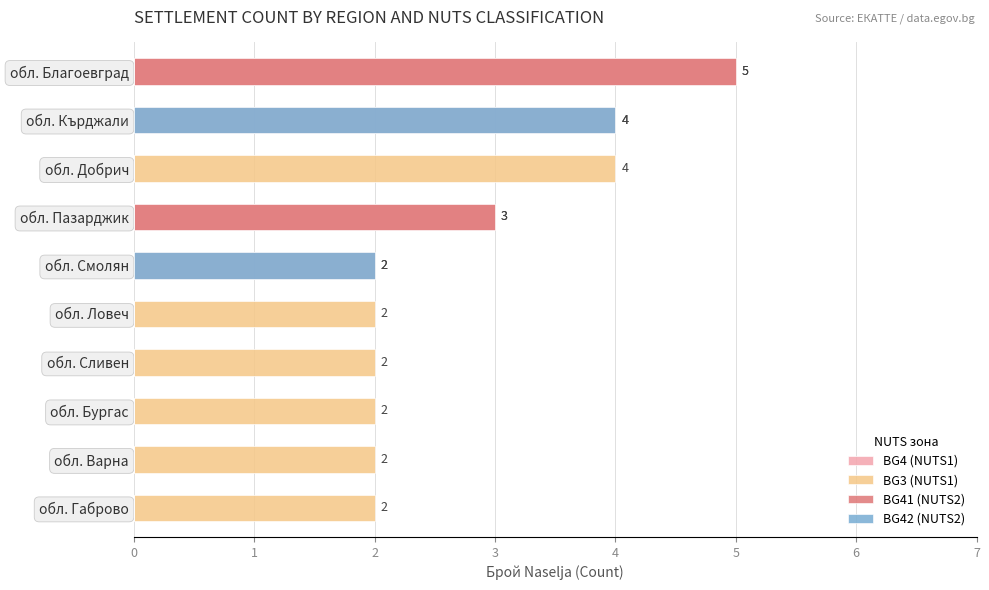

Does the chart contain stacked bars?

No